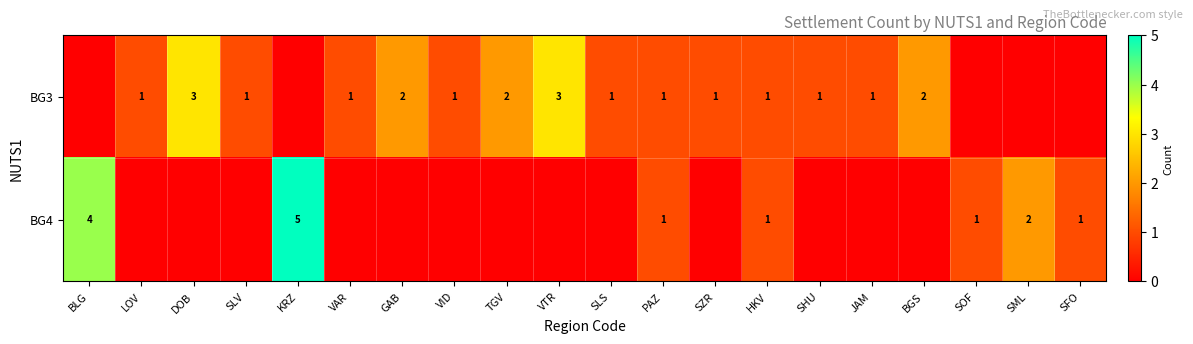

True or false: BG4 has a value of 5 at KRZ.

True